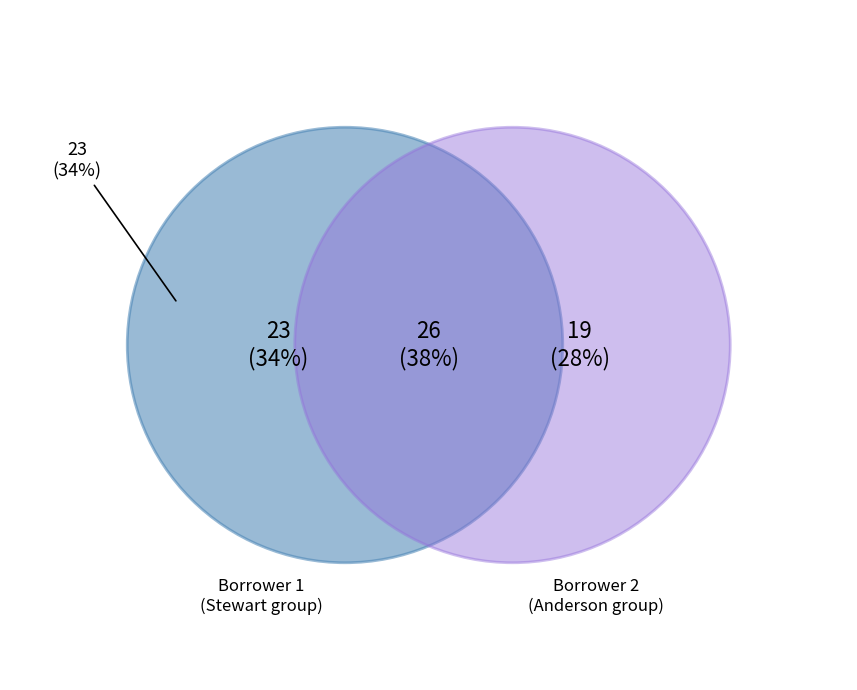

Count the number of slices in the pie.

3